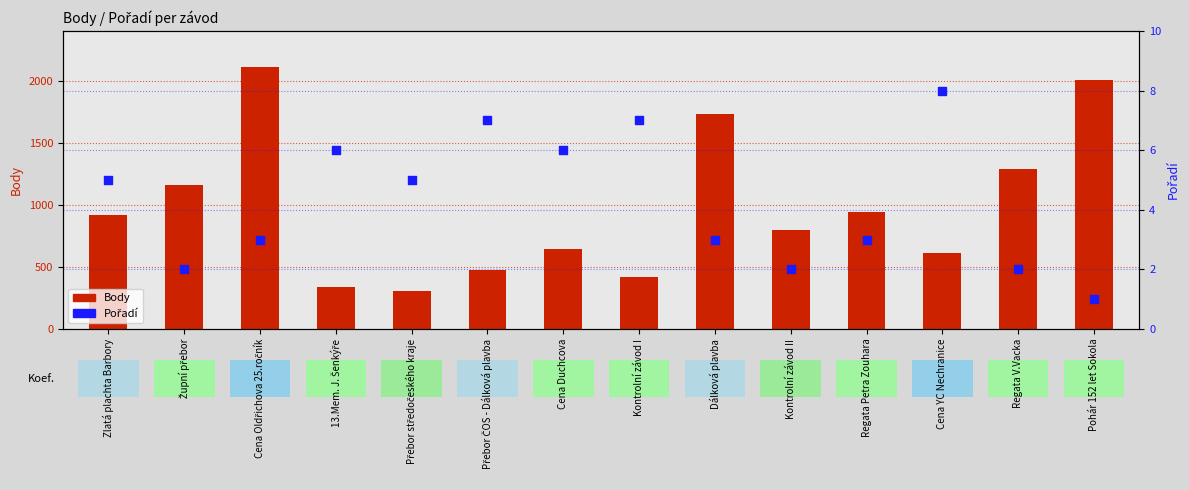

At which category is the sum across all series the highest?

Cena Oldřichova 25.ročník